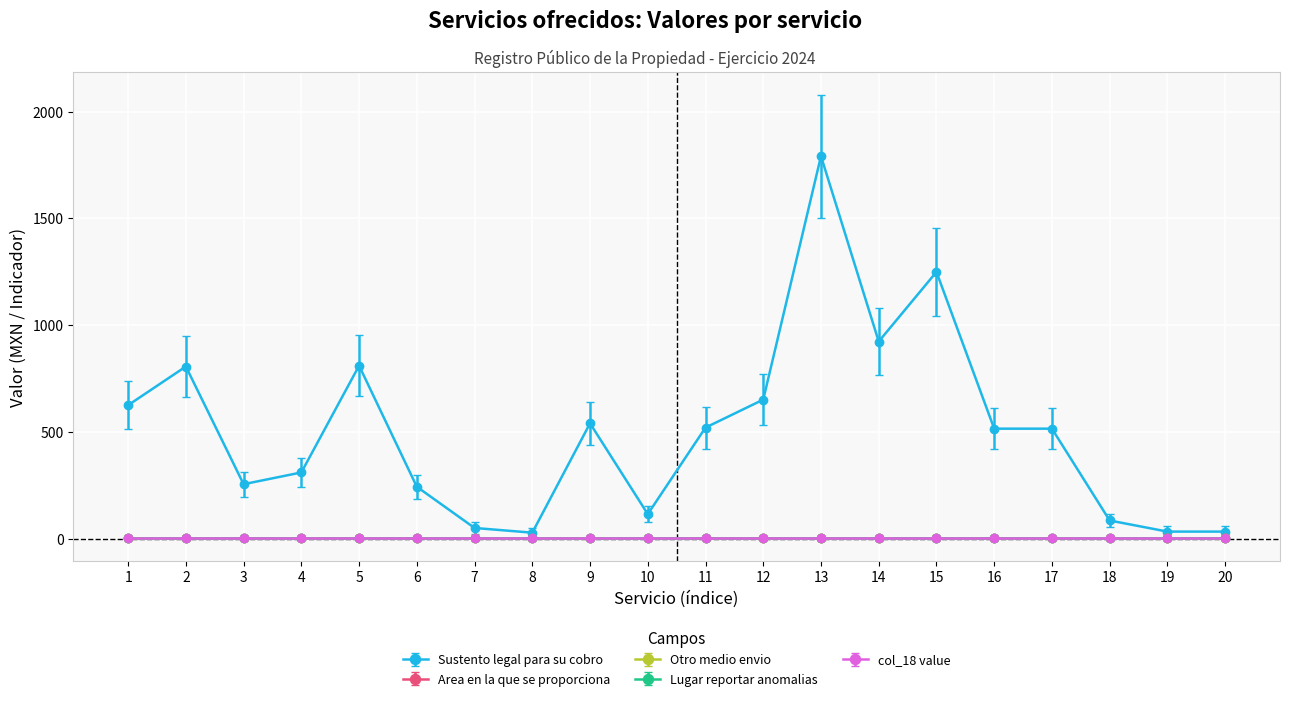

True or false: Area en la que se proporciona and Lugar reportar anomalias cross at least once.

False